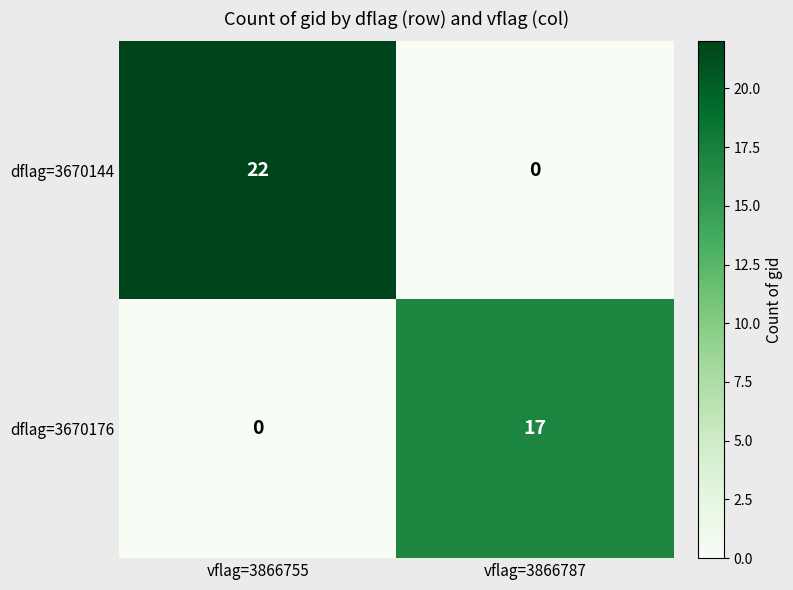

Reading right to left, what are all the values shown in this chart?

dflag=3670144: vflag=3866787=0	vflag=3866755=22
dflag=3670176: vflag=3866787=17	vflag=3866755=0